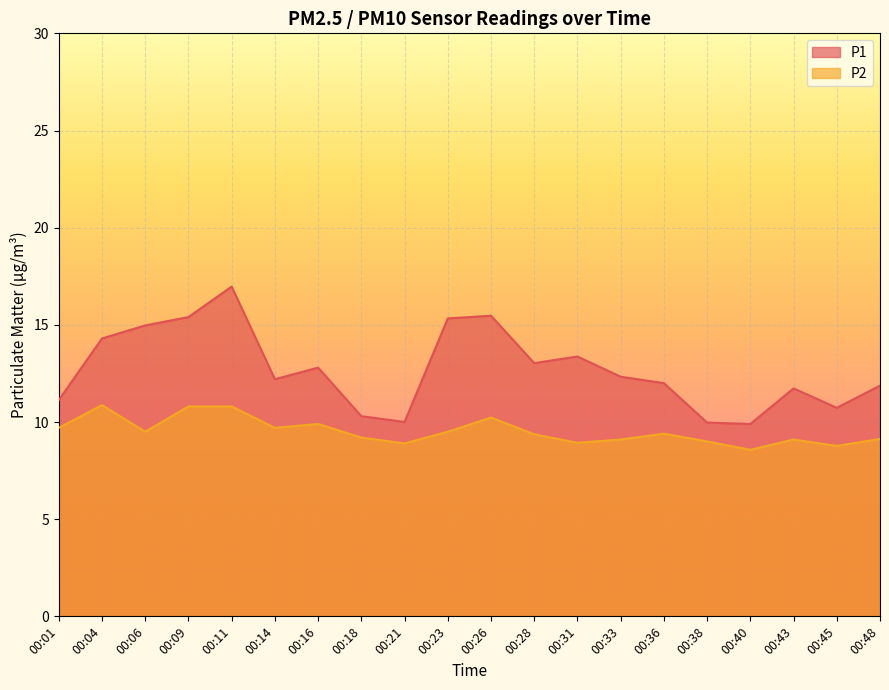

At which category does P1 reach its first local peak?

00:11